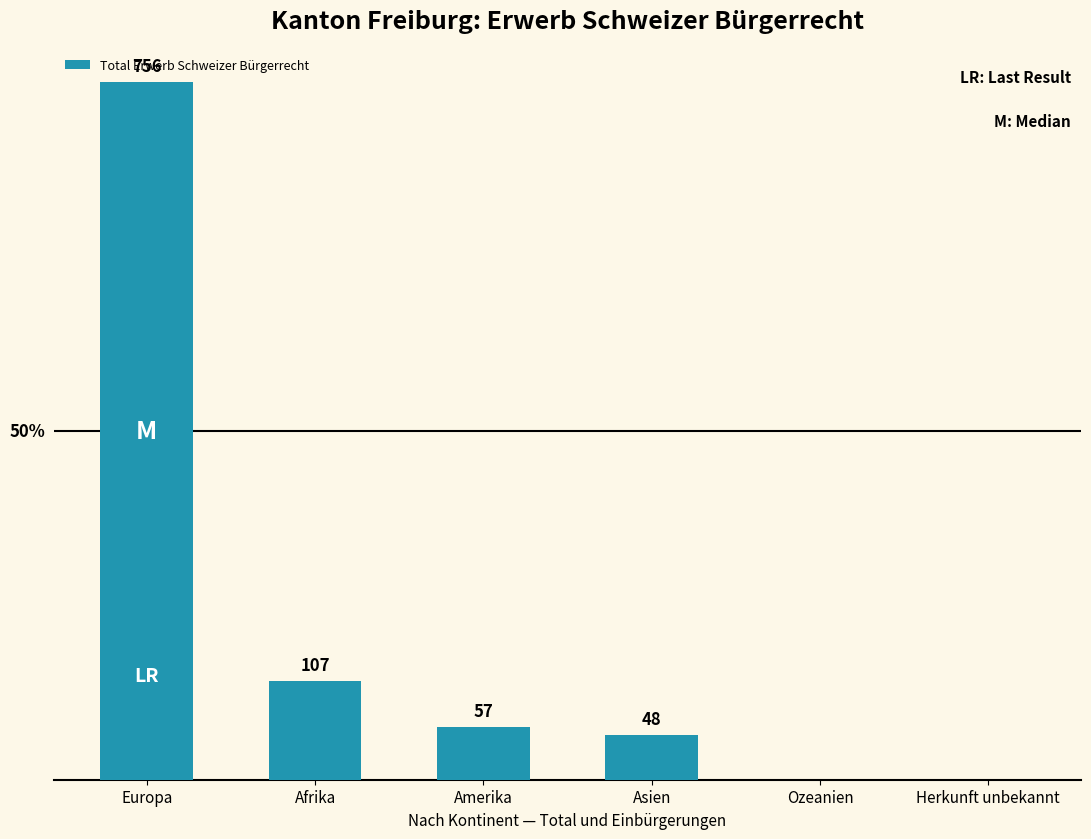

Where does the data first go above 57?

Europa